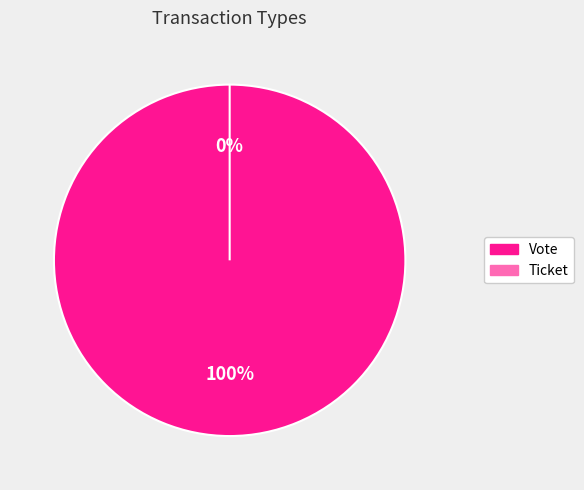

Which has a higher value, Vote or Ticket?

Vote